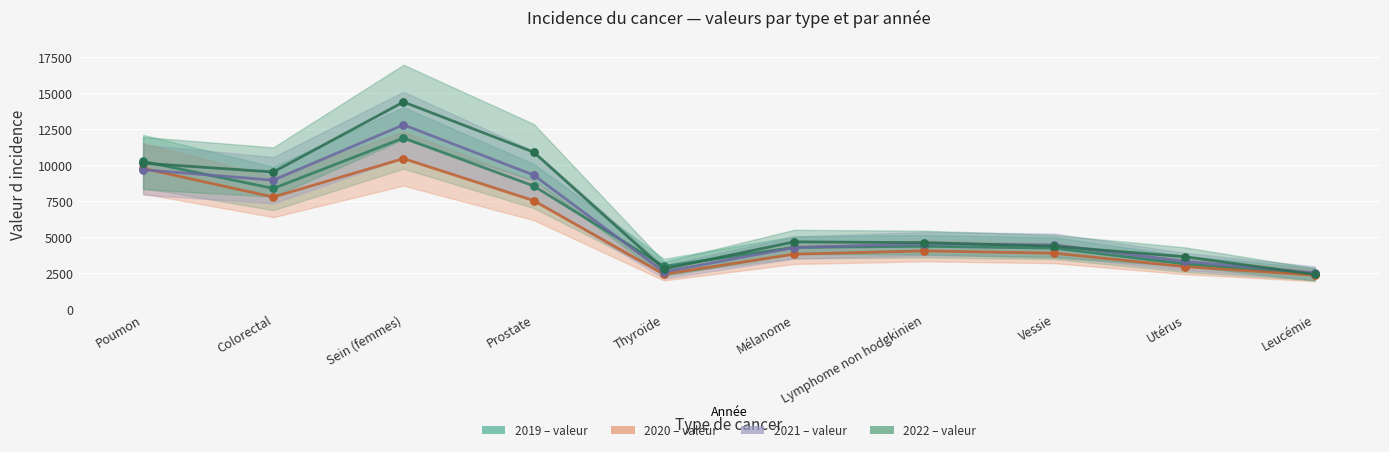

Which series has the widest spread of Y values?

2022 – valeur